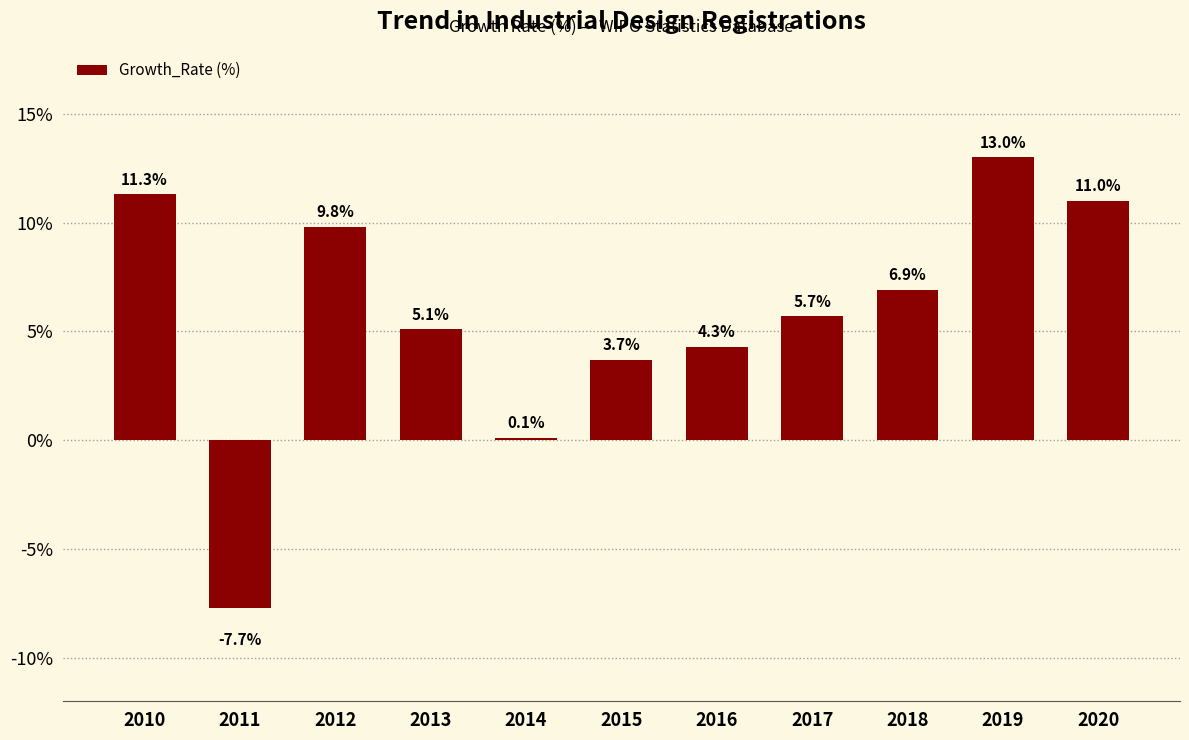

The chart shows a value of 8.4 at 2013. True or false?

False